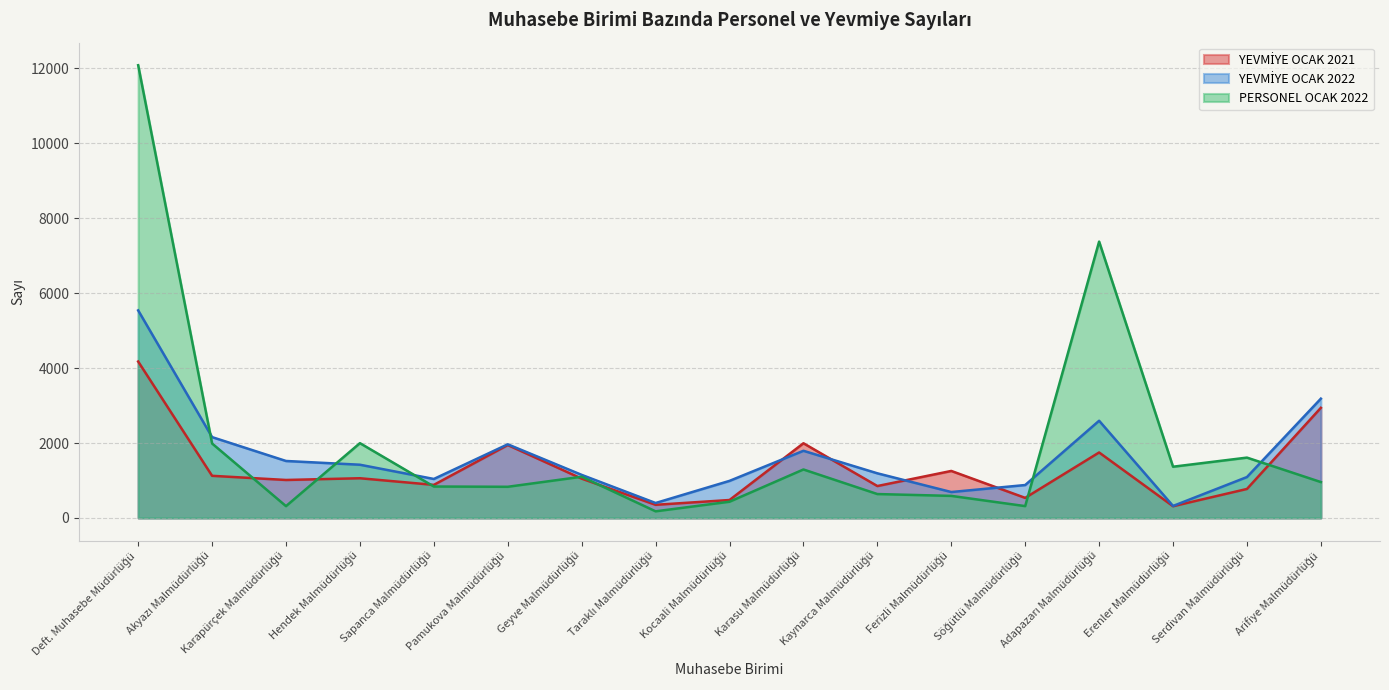

What is the value of the YEVMİYE OCAK 2021 point at the 6th from the left?

1947